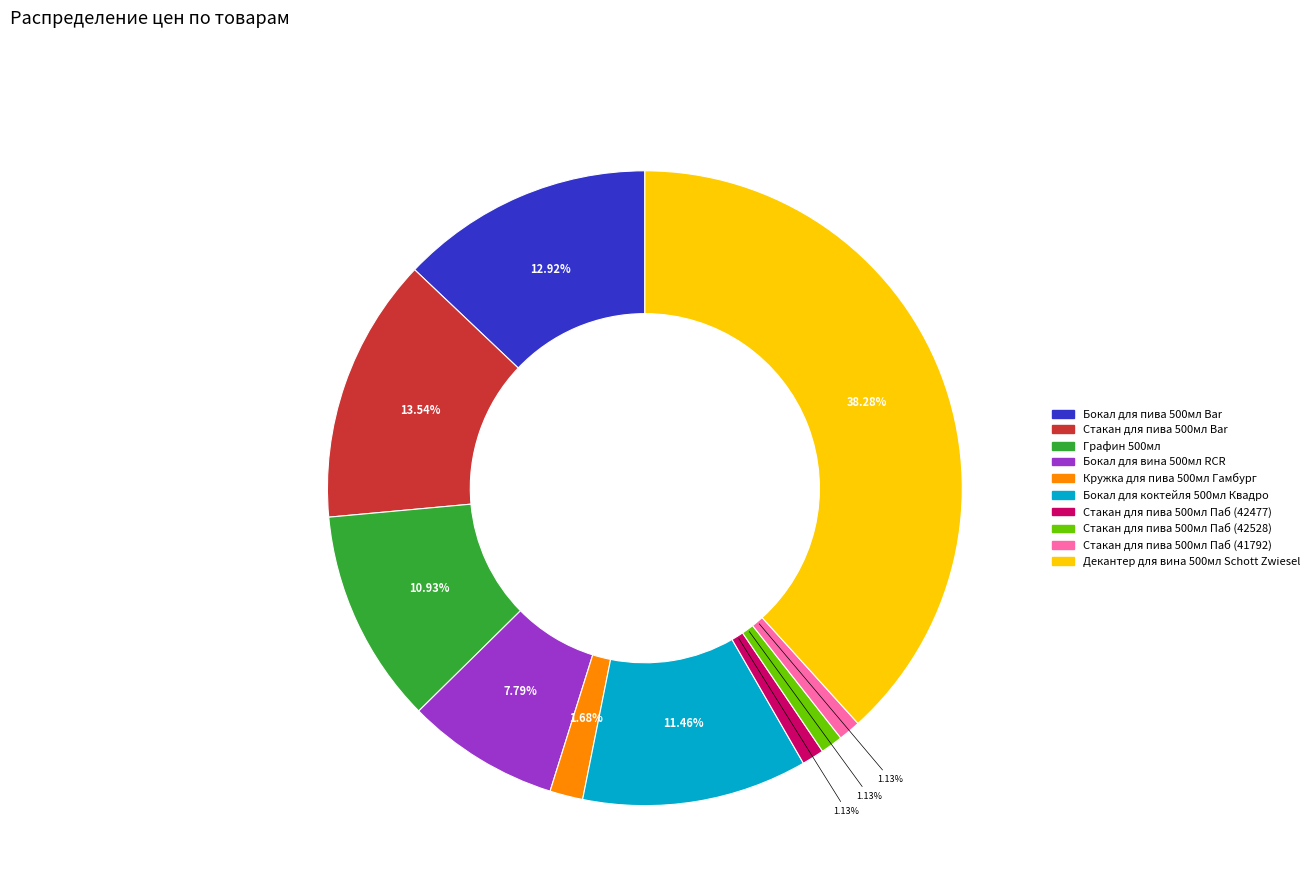

How much of the chart is everything except Стакан для пива 500мл Паб (42477)?

98.9%